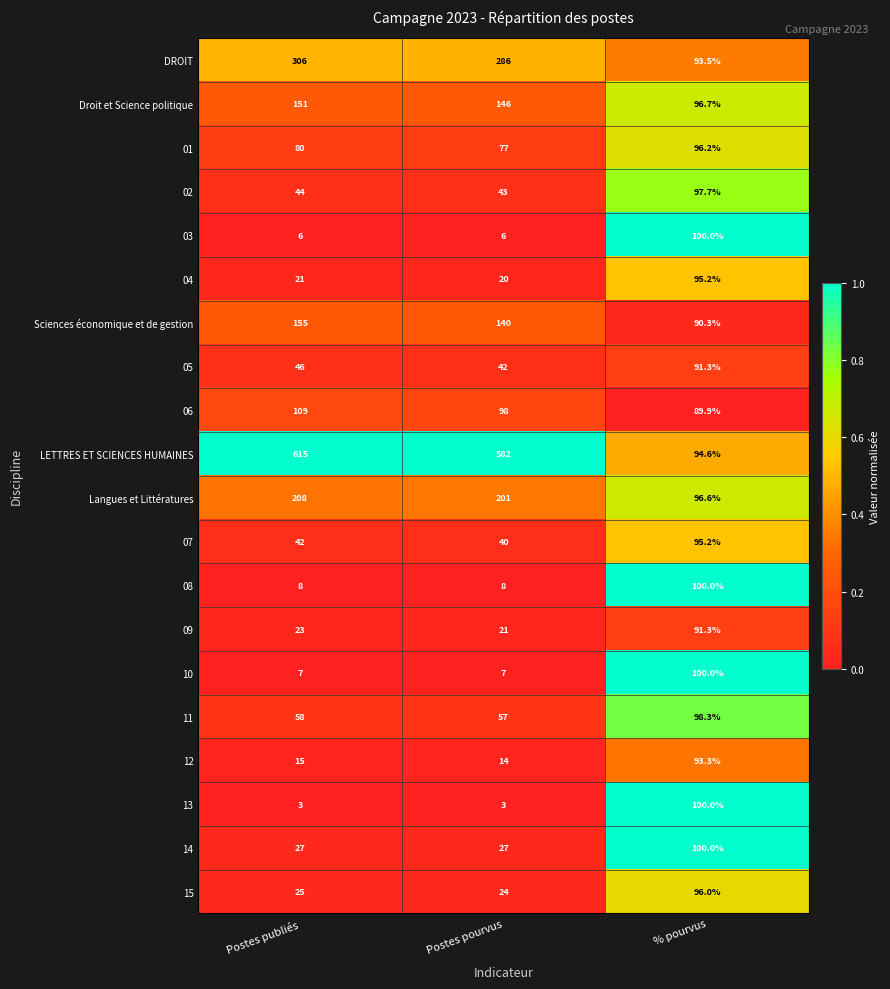

Which category has the lowest value in the DROIT series?

% pourvus